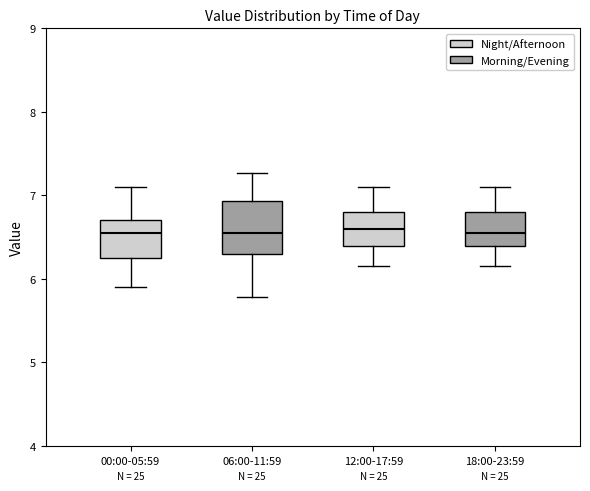

Which box is the tallest, from its lower edge to its upper edge?

06:00-11:59